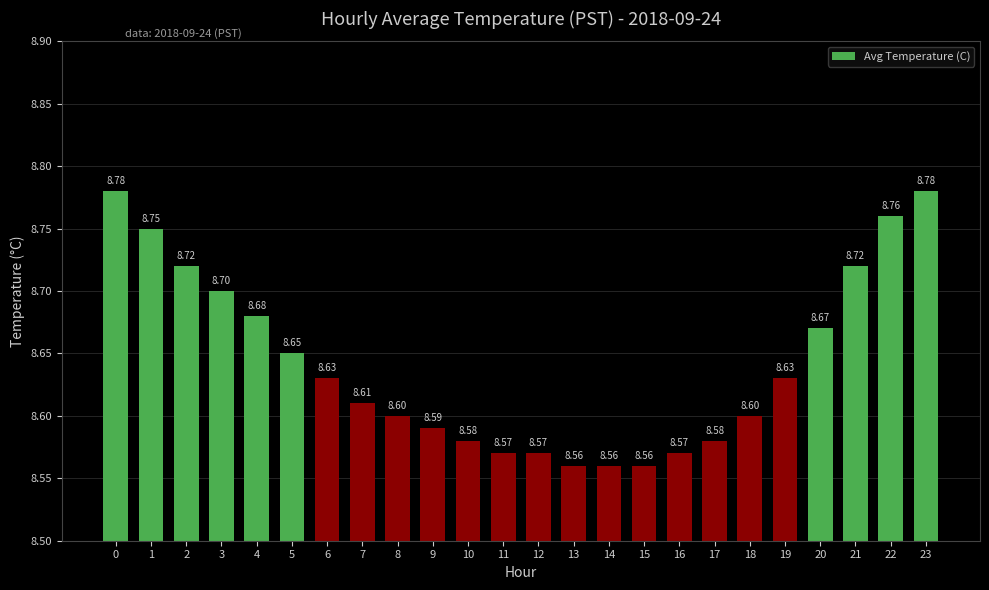

Which has a higher value, 13 or 9?

9